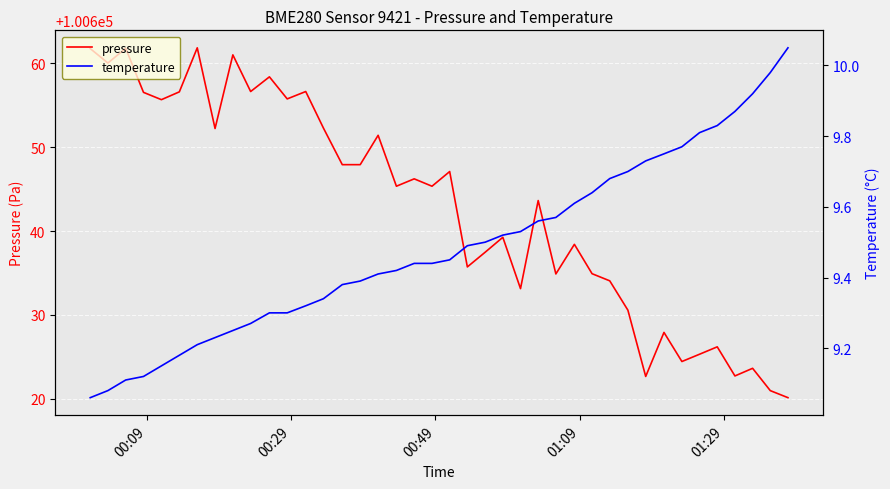

Which series has the largest total across all categories?

pressure